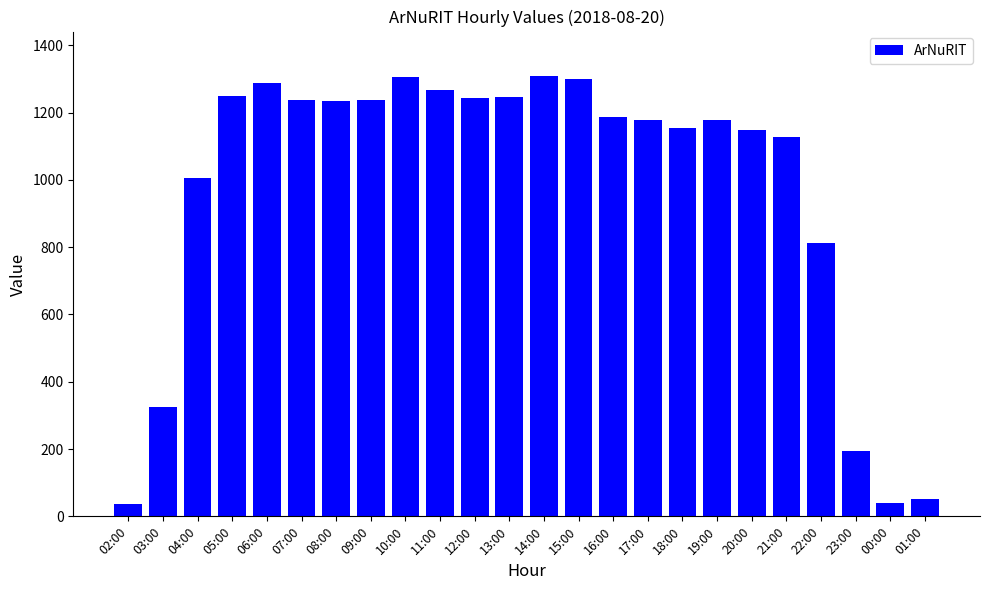

What value does the data have at 14:00, to the nearest 10?

1310